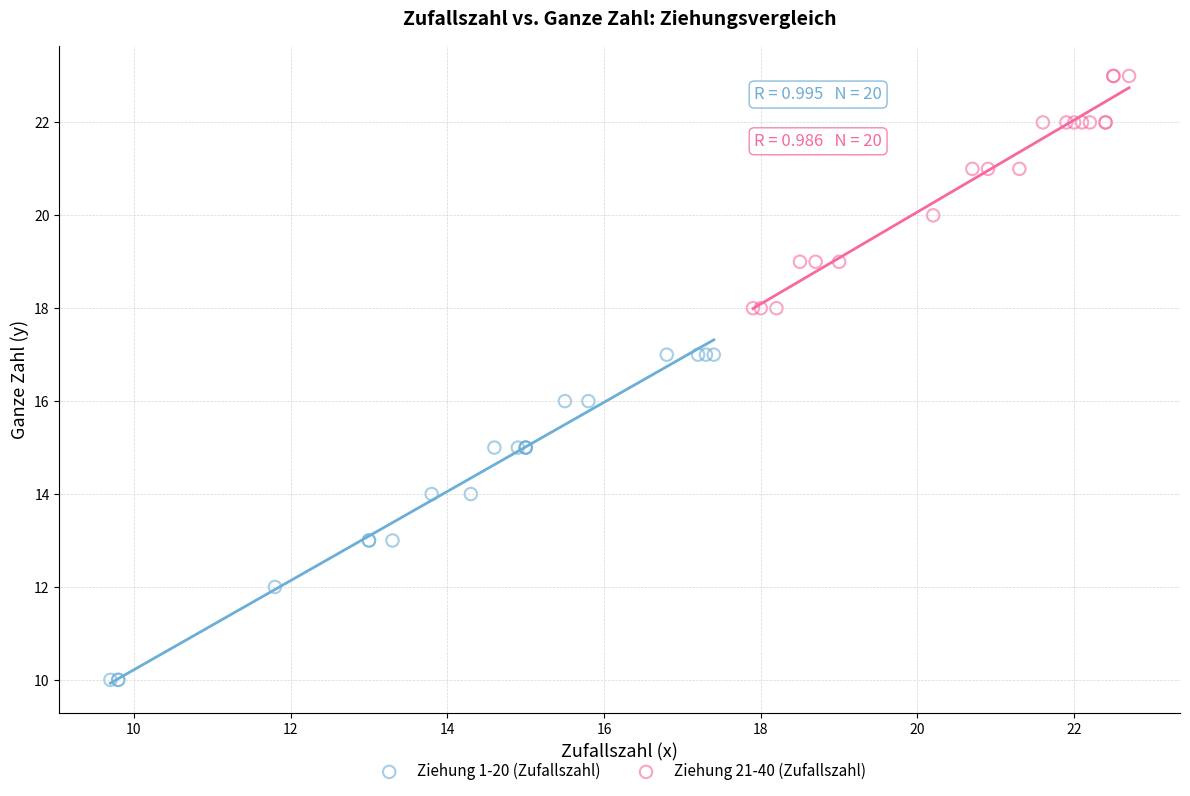

Which series contains the highest Y value?

Ziehung 21-40 (Zufallszahl)